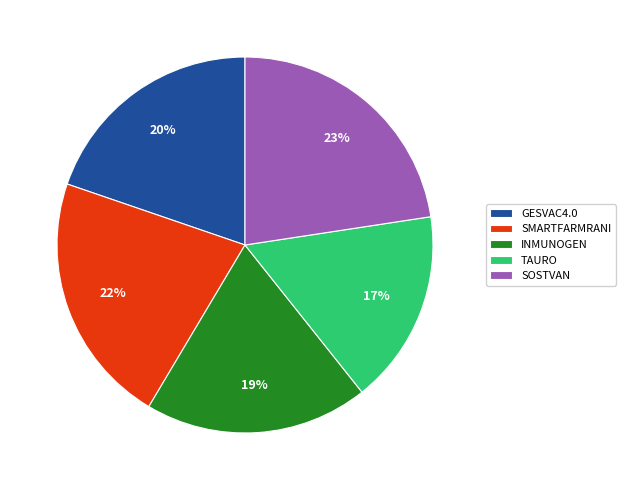

The GESVAC4.0 slice represents 32% of the pie. True or false?

False